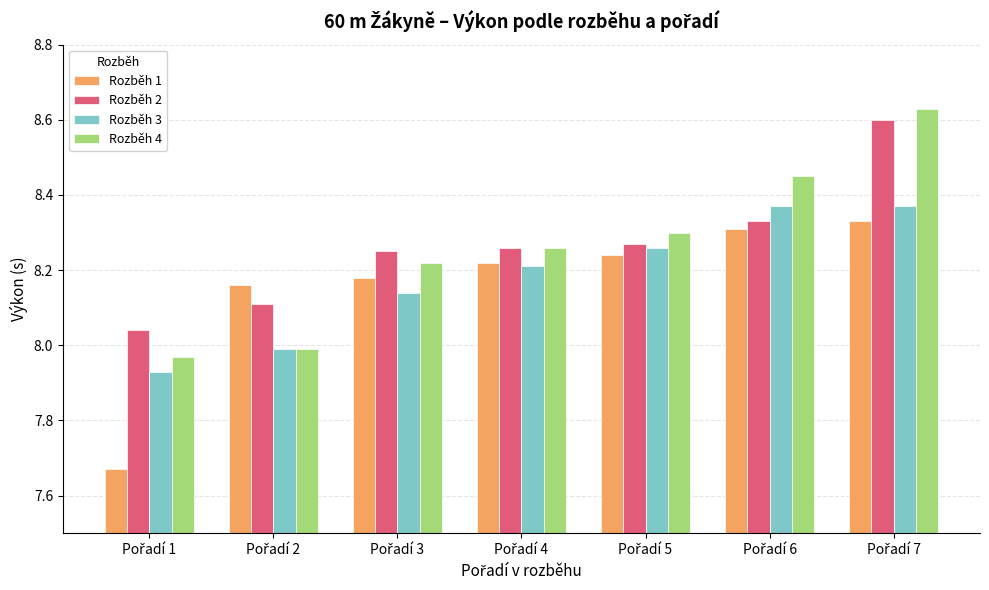

At how many categories does at least one series exceed 7?

7